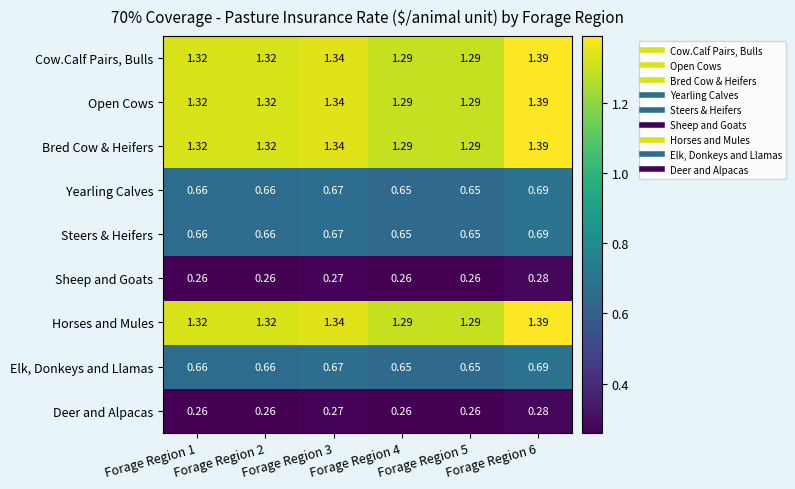

Is the value of Deer and Alpacas at Forage Region 2 greater than the value of Yearling Calves at Forage Region 5?

No